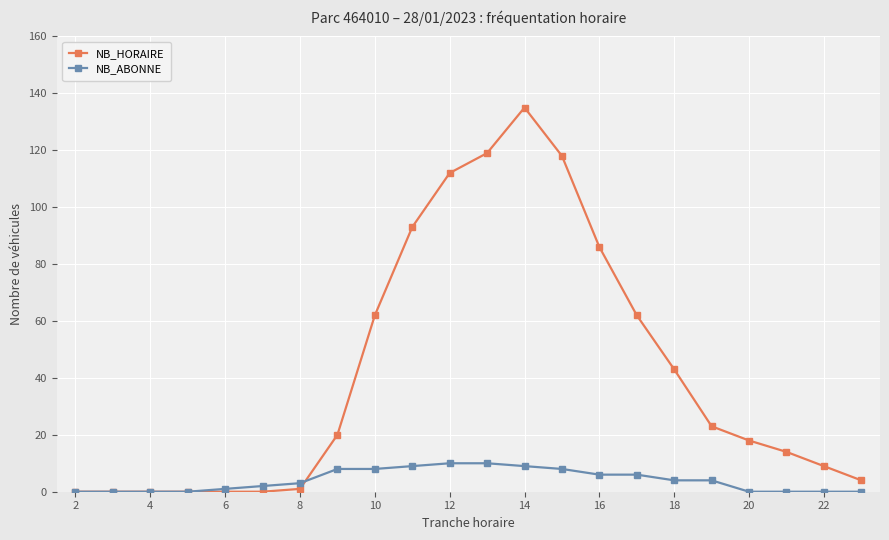

List the series in order of their peak value, lowest first.

NB_ABONNE, NB_HORAIRE